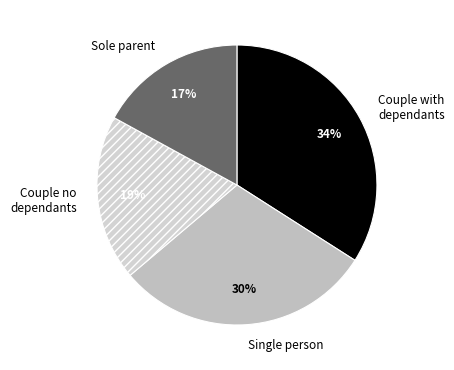

Does any single category account for the majority?

No